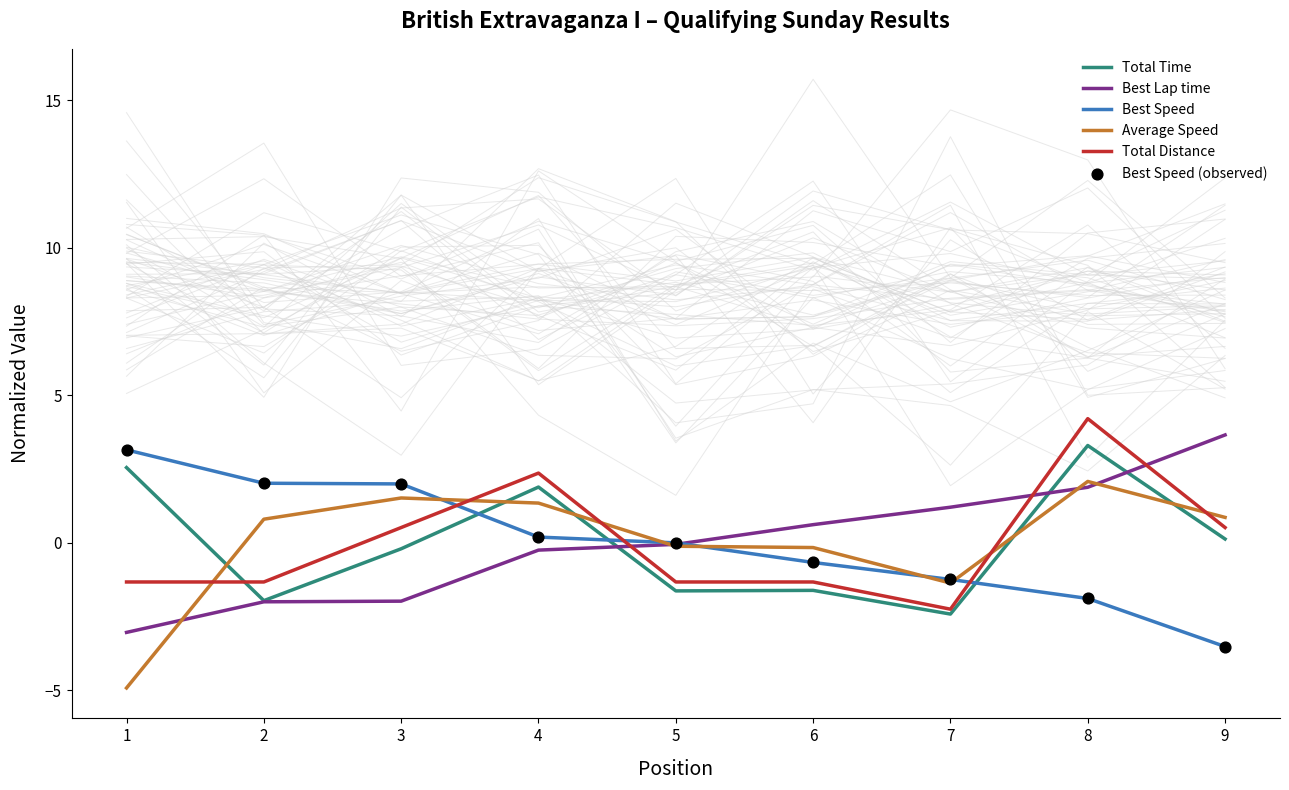

Which series has the widest spread of Y values?

Average Speed